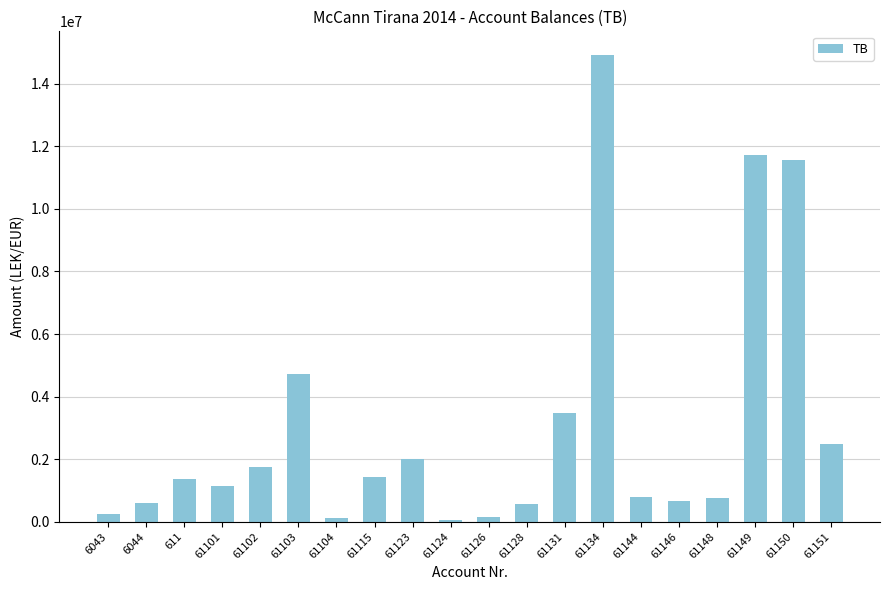

Where does the data first go above 1366068?

611